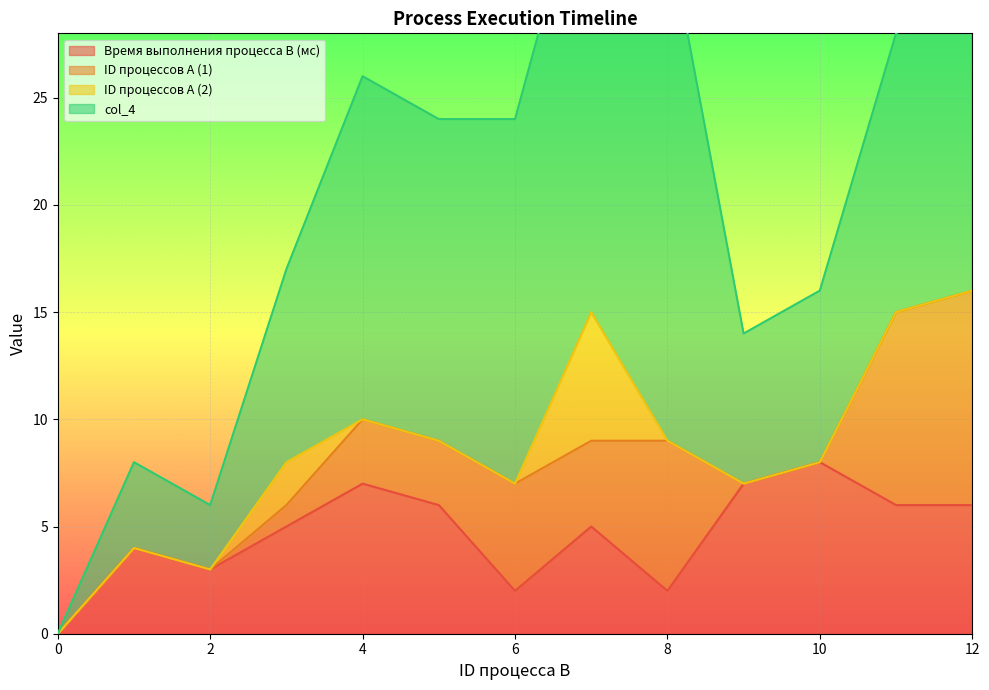

Which category has the highest value in the Время выполнения процесса B (мс) series?

10